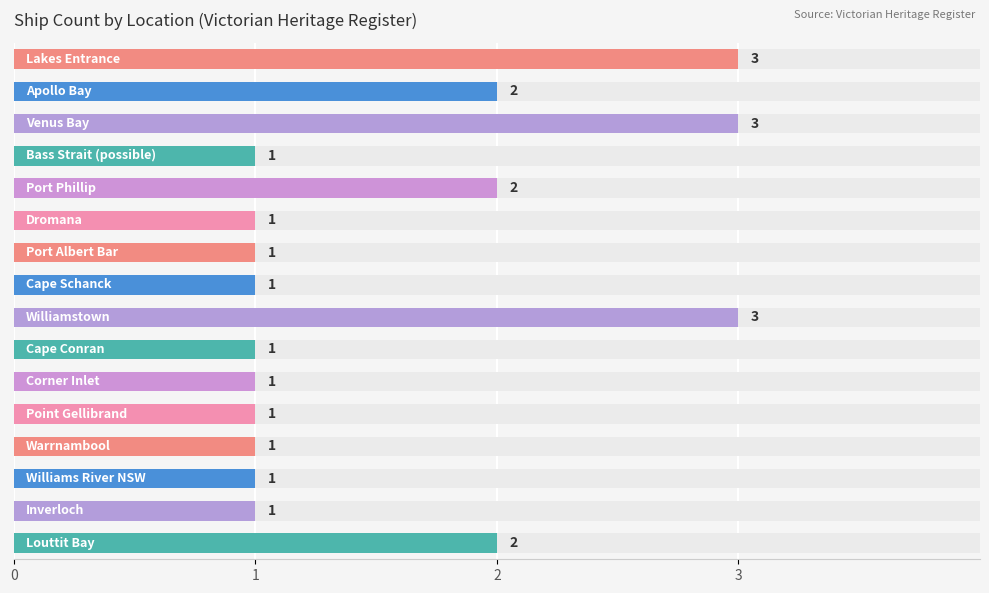

What value does the data have at 8?

3